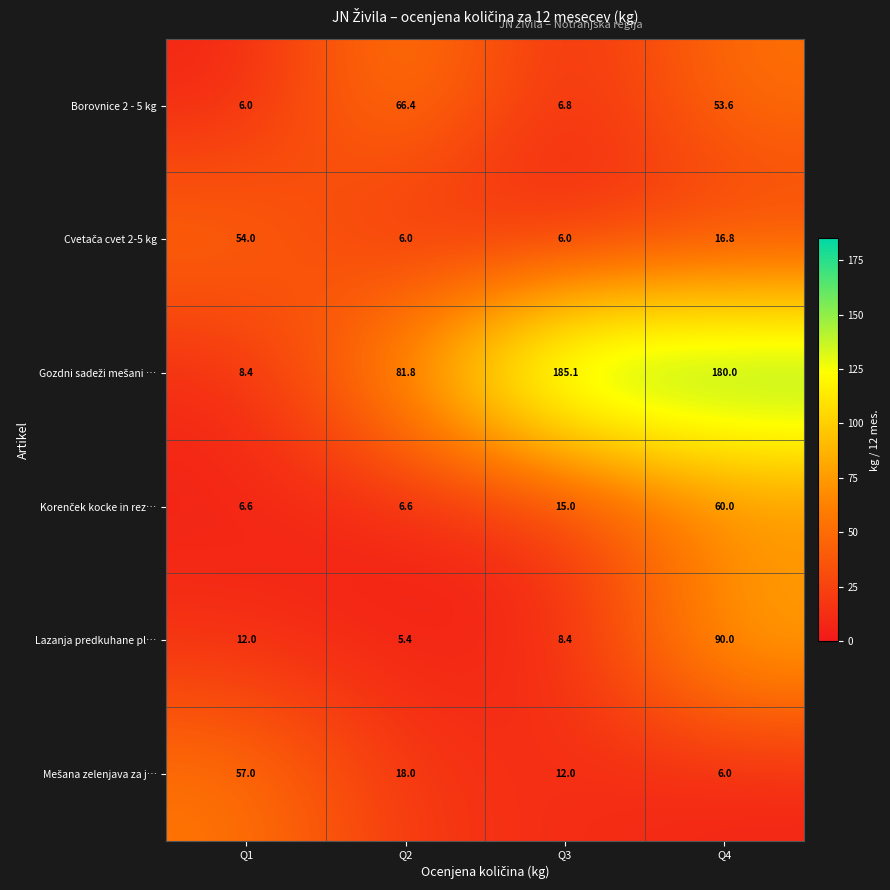

At which category does the chart reach its minimum across all series?

Q2